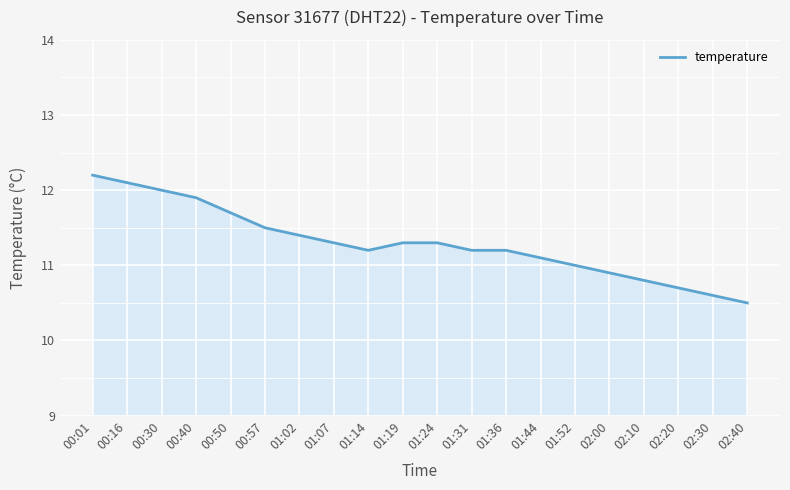

What is the approximate value at 01:02?

11.4